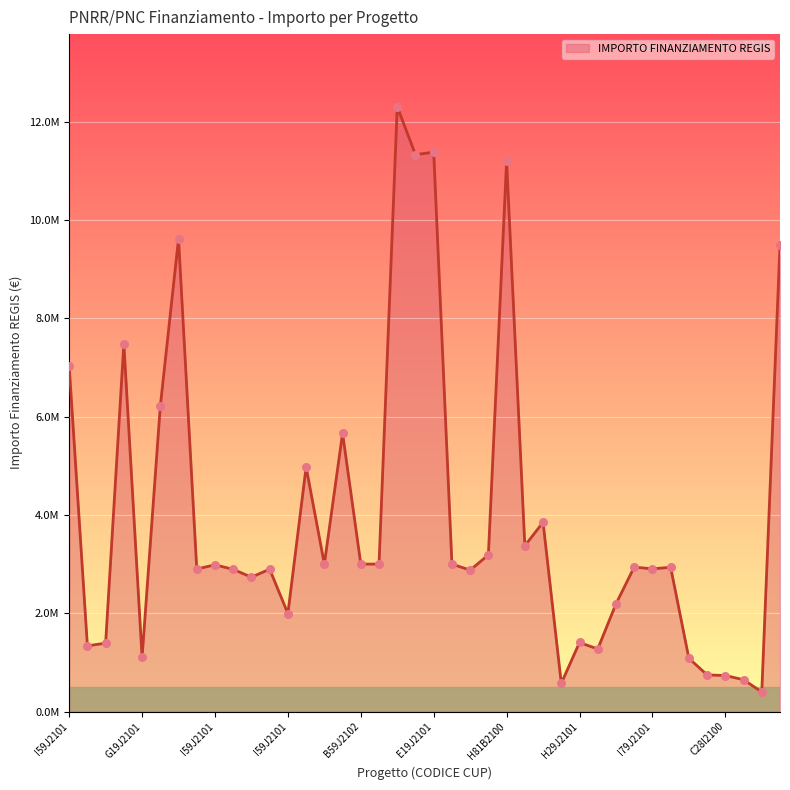

Does the chart have visible grid lines?

Yes